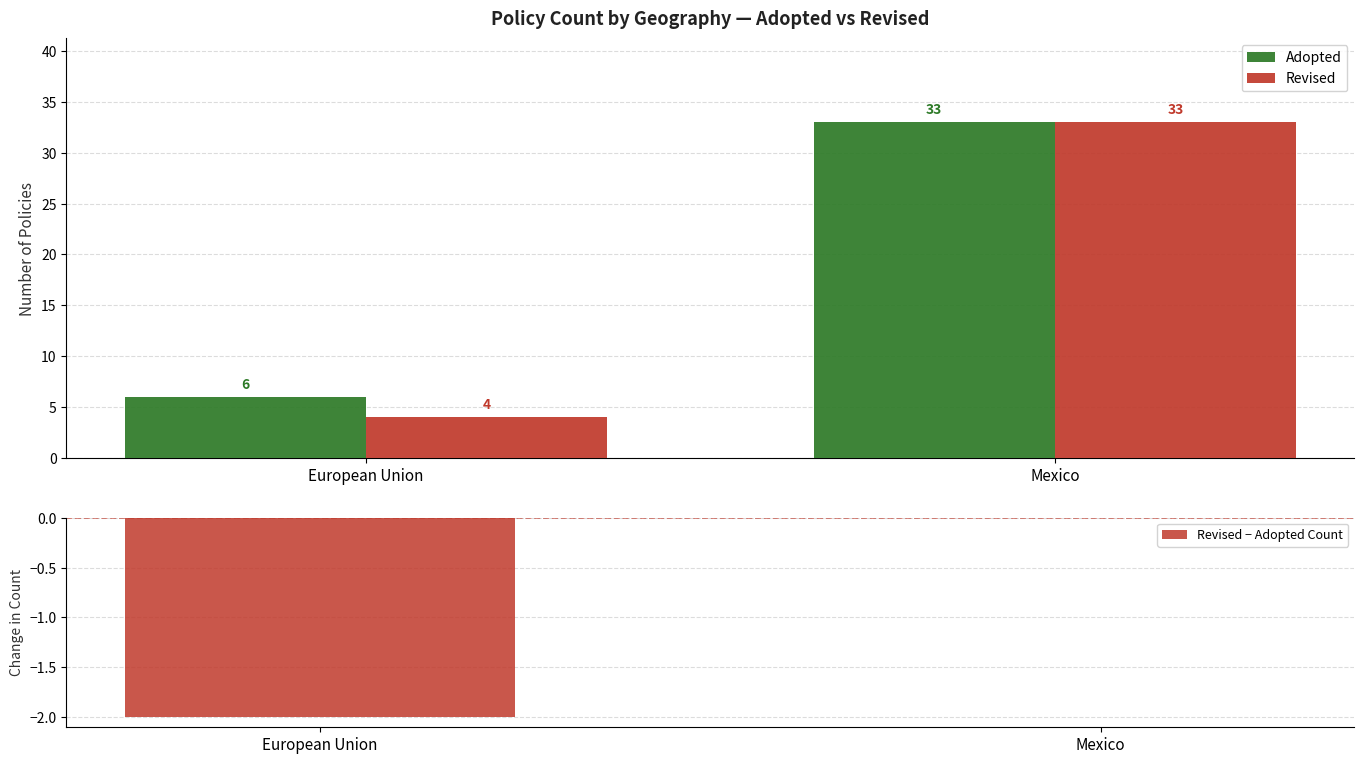

What is the greatest value displayed?

33